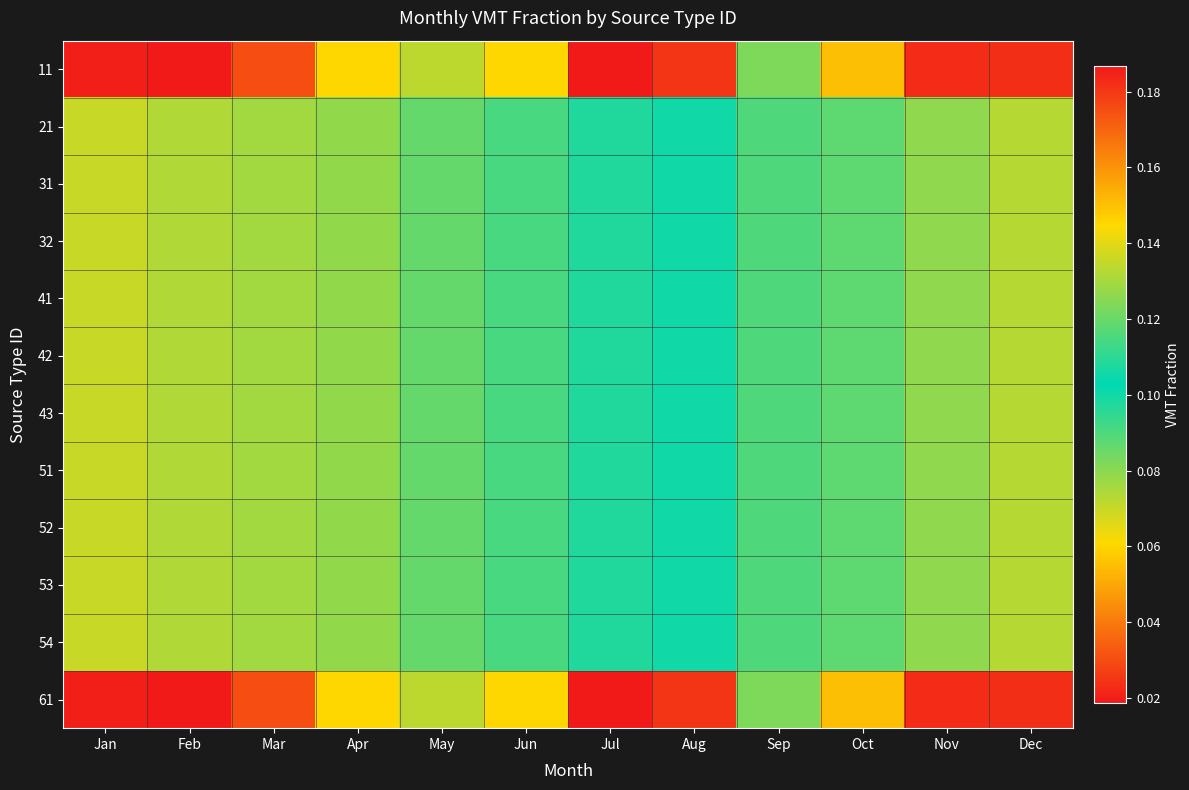

What is the spread (max minus min) of values at Aug?

0.1